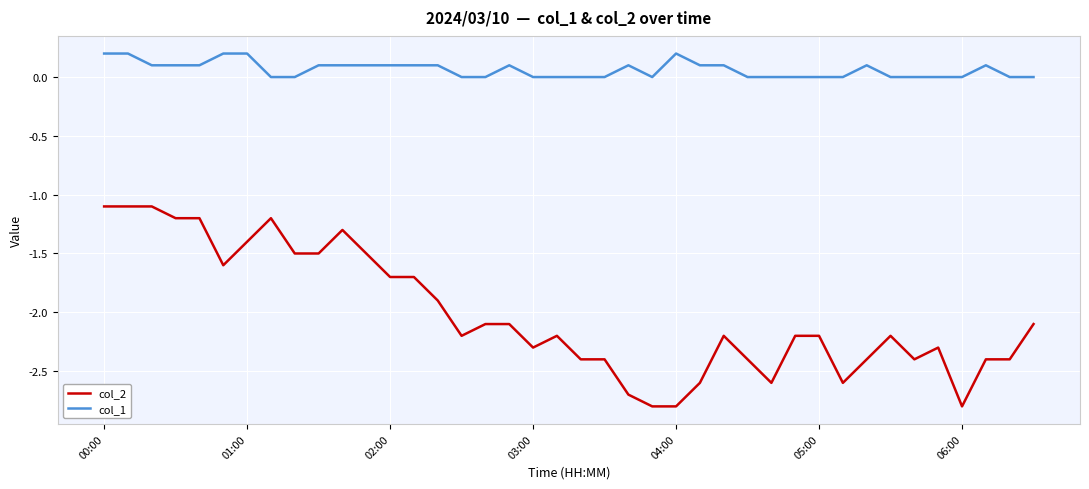

What is the difference between the maximum and minimum values in the col_2 series?

1.7